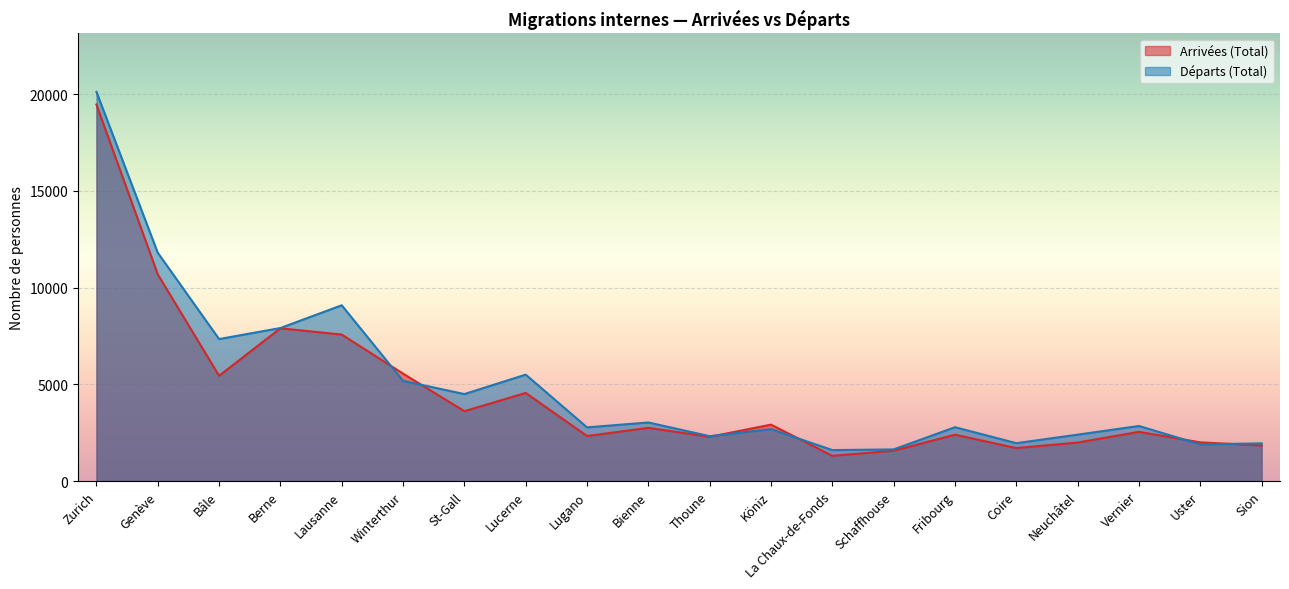

At which category does Arrivées (Total) reach its first local valley?

Bâle